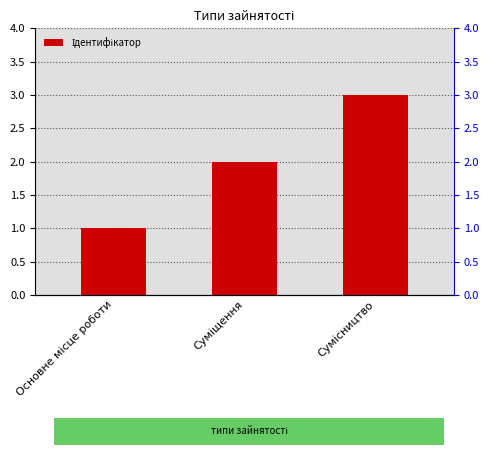

At which category does the chart reach its peak across all series?

Сумісництво